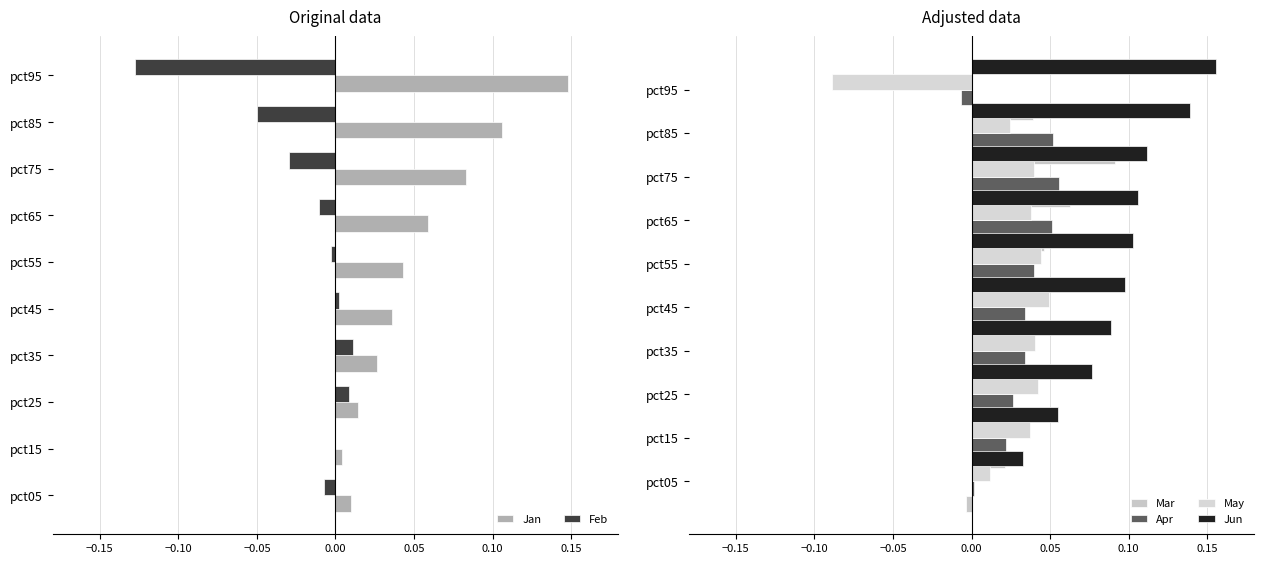

Reading left to right, list all the values displayed in this chart.

Jan: 0.0	0.0	0.0	0.0	0.0	0.0	0.1	0.1	0.1	0.1
Feb: -0.0	-0.0	0.0	0.0	0.0	-0.0	-0.0	-0.0	-0.1	-0.1
Mar: -0.0	0.0	0.0	0.0	0.0	0.0	0.0	0.1	0.1	0.0
Apr: 0.0	0.0	0.0	0.0	0.0	0.0	0.1	0.1	0.1	-0.0
May: 0.0	0.0	0.0	0.0	0.0	0.0	0.0	0.0	0.0	-0.1
Jun: 0.0	0.1	0.1	0.1	0.1	0.1	0.1	0.1	0.1	0.2